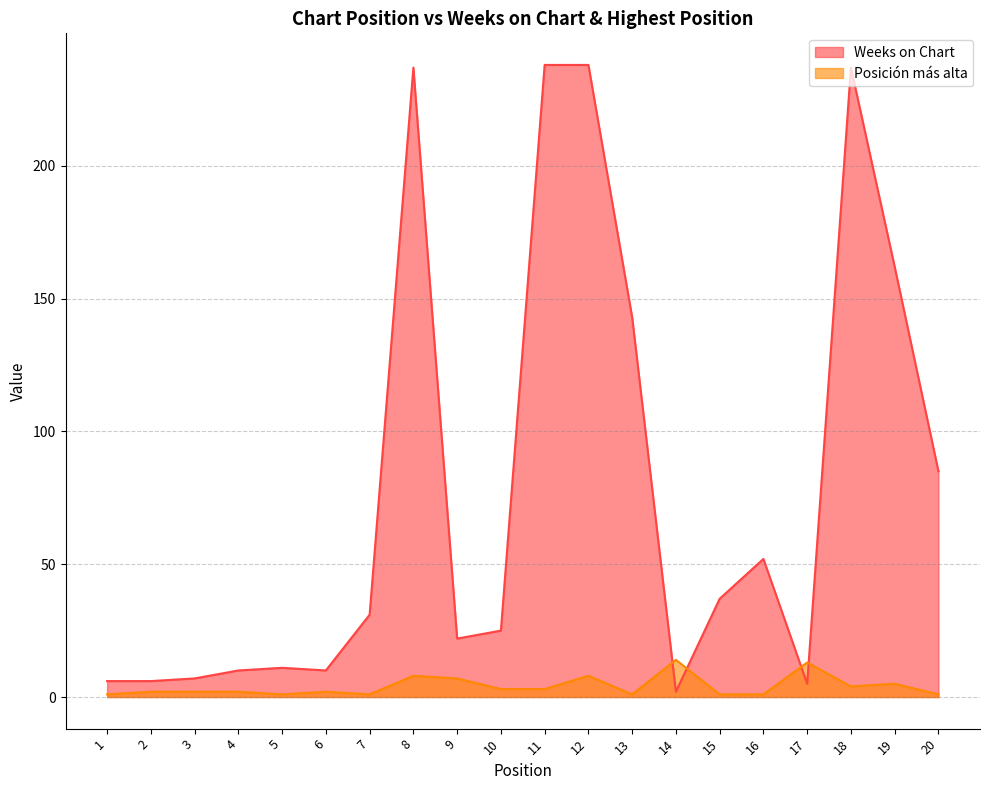

Is it true that Posición más alta equals 1 at 10?

False